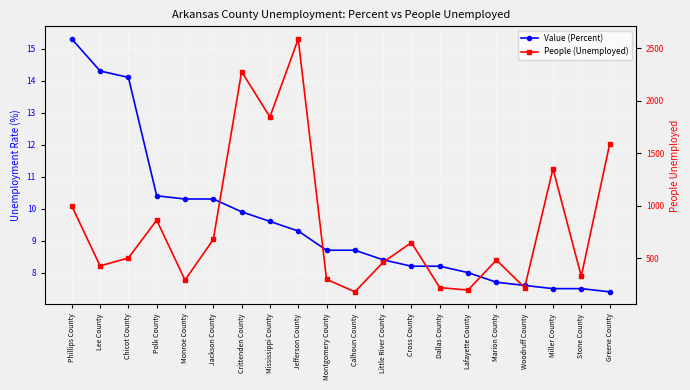

What position from the left is Lafayette County?

15